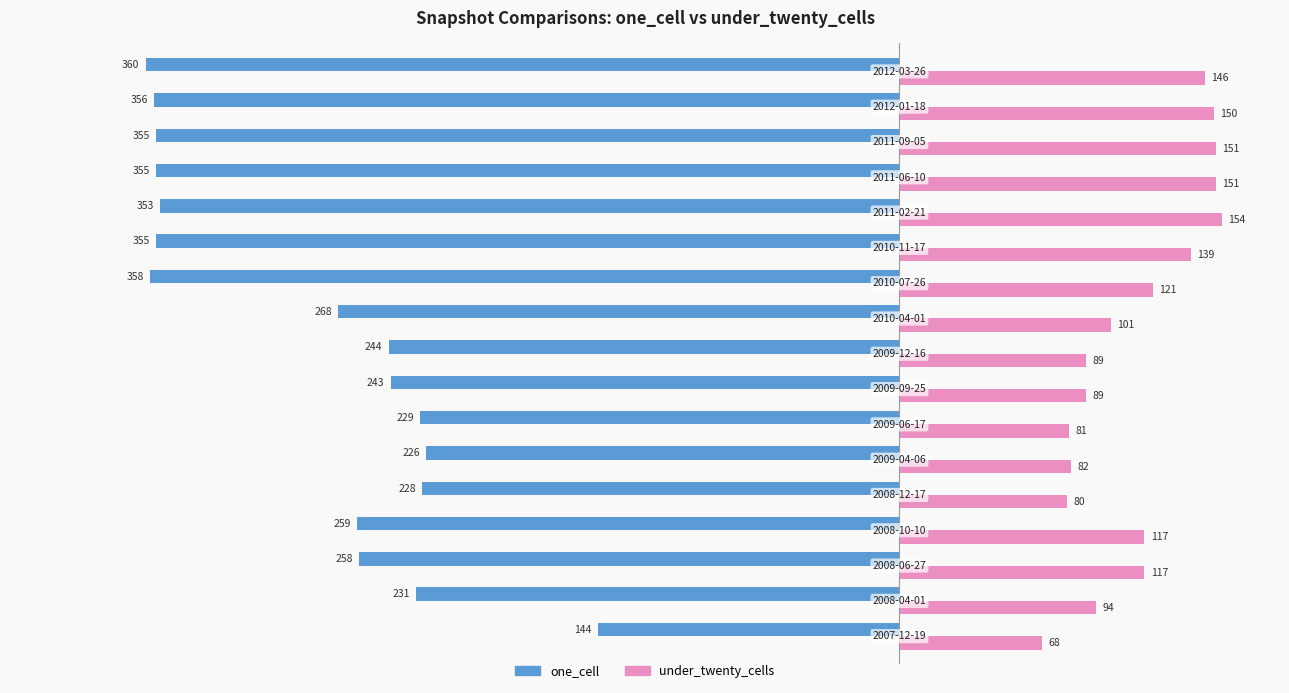

What is the average value of the one_cell series?

-284